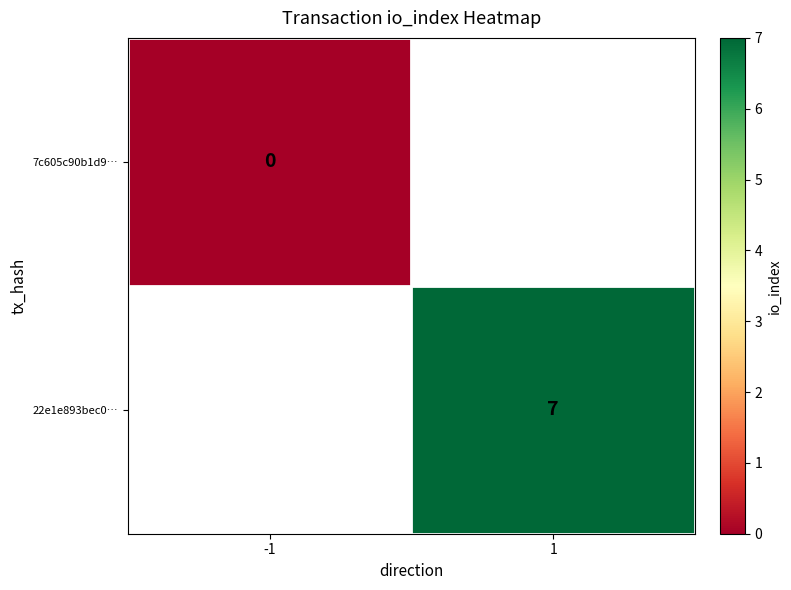

Is the value of 7c605c90b1d9… at -1 greater than the value of 22e1e893bec0… at 1?

No